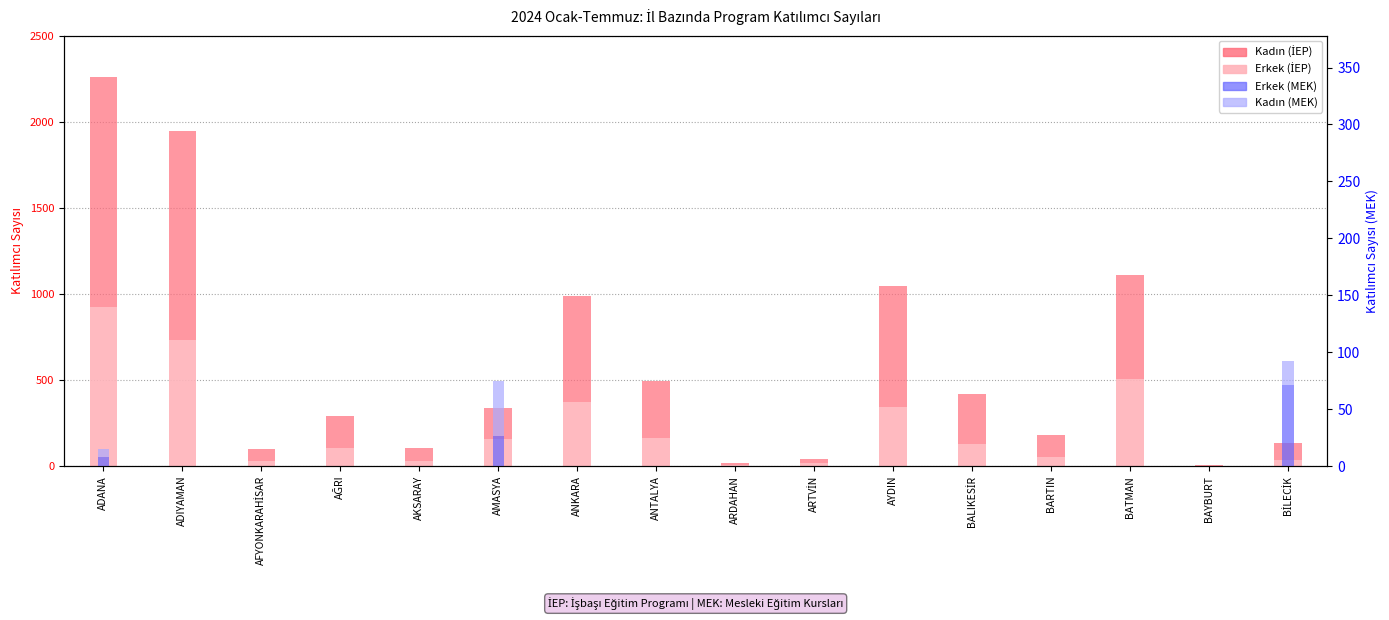

Does the chart contain any negative values?

No